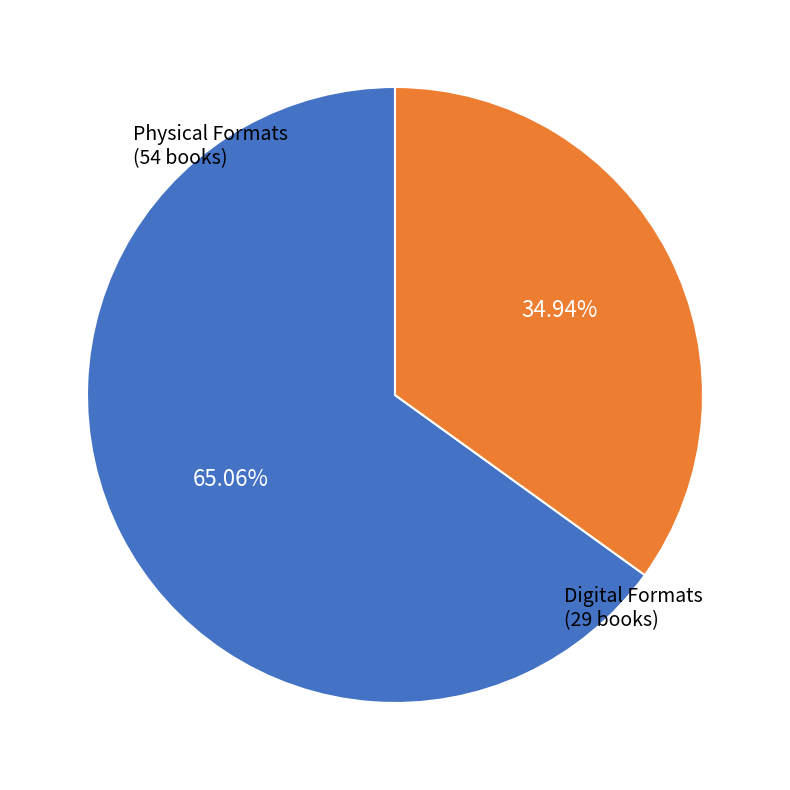

Count the number of slices in the pie.

2